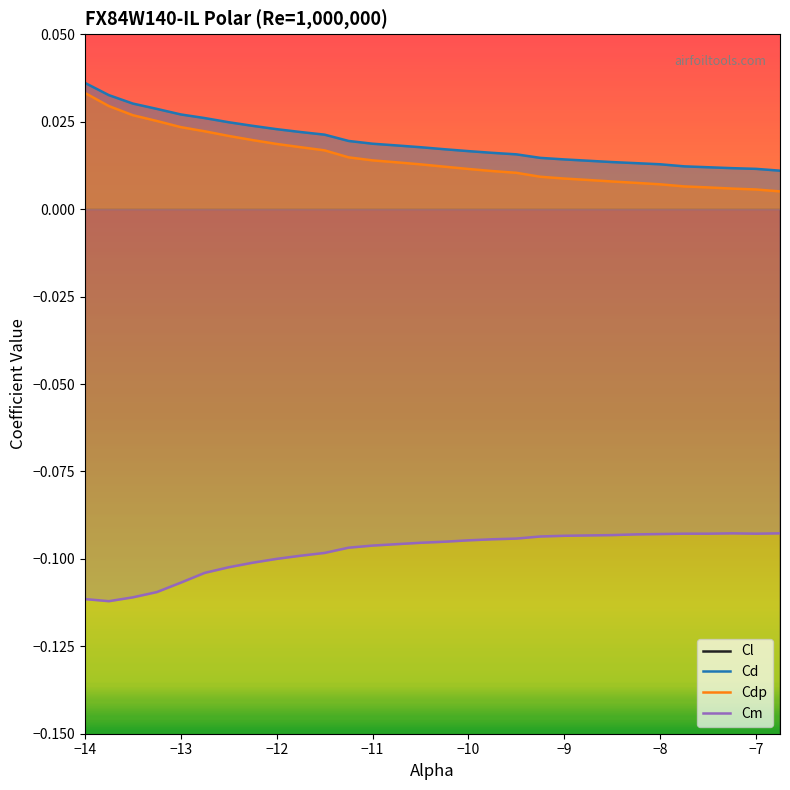

True or false: Cdp and Cm intersect in this chart.

False